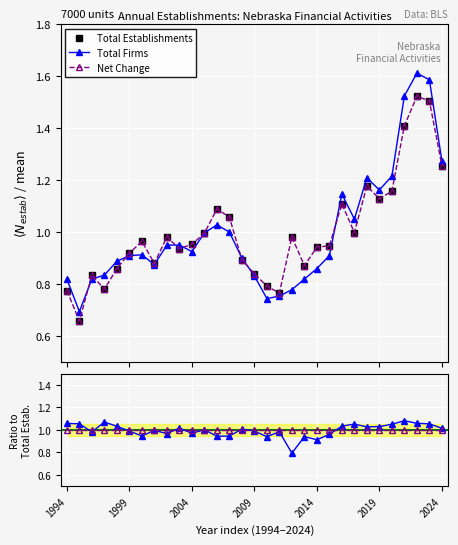

What are all the series names shown in the legend?

Total Establishments, Total Firms, Net Change